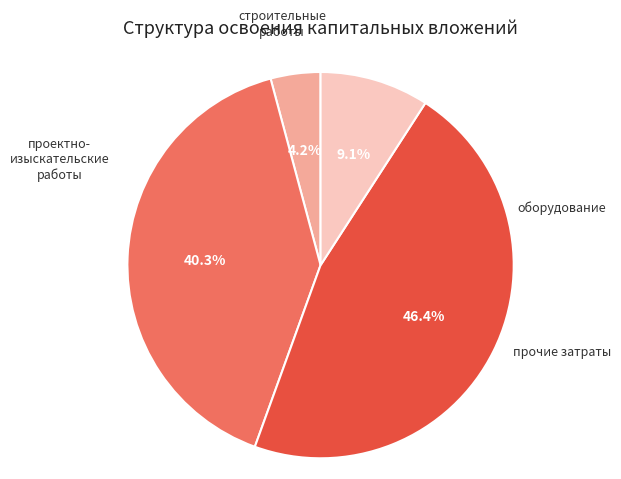

Does any single category account for the majority?

No